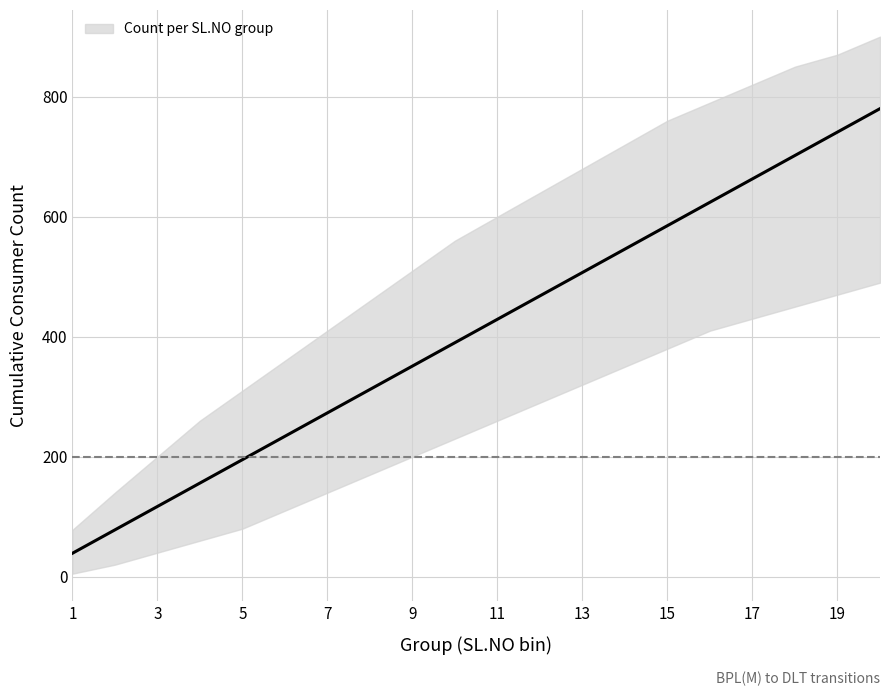

The chart shows a value of 149 at 14. True or false?

False